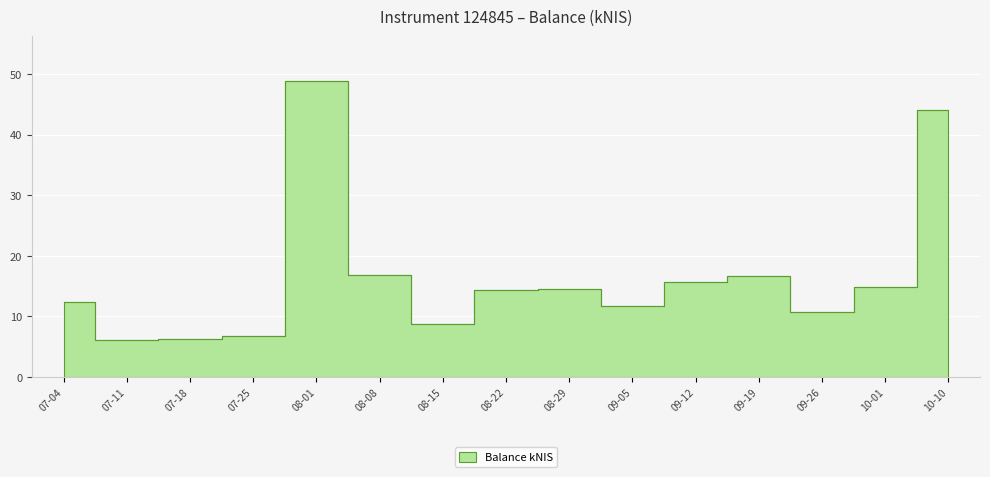

Reading left to right, extract all data points from this chart.

12.3	6.1	6.3	6.8	48.9	16.9	8.8	14.3	14.6	11.7	15.6	16.7	10.7	14.8	44.0